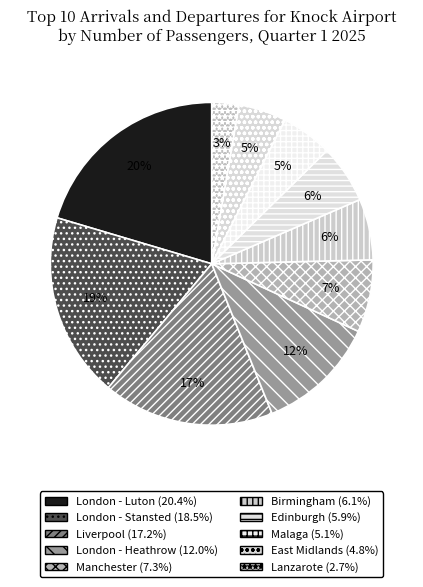

To the nearest percent, what is the average slice percentage?

10%